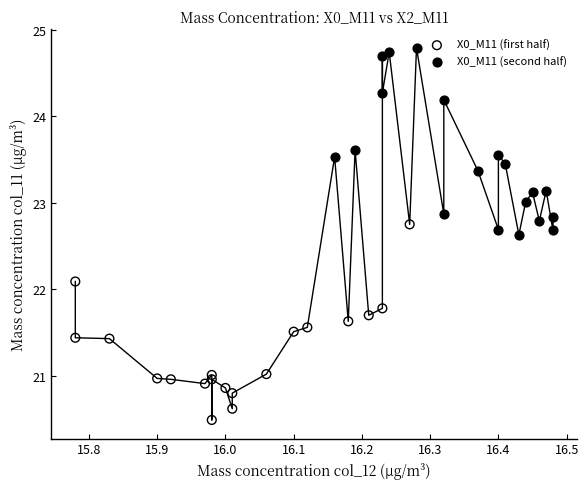

What are all the series names shown in the legend?

X0_M11 (first half), X0_M11 (second half)